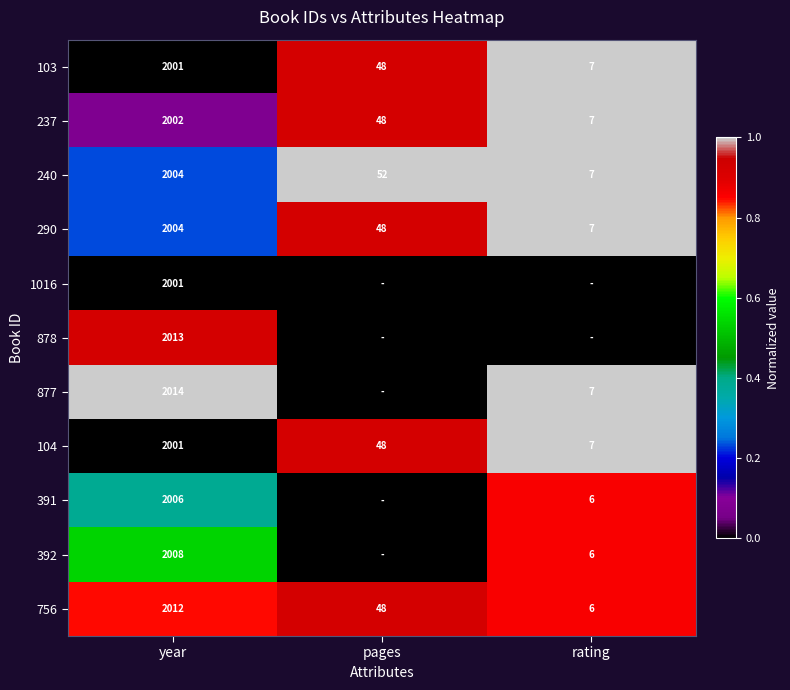

What is the difference between the 240 values at rating and year?

1997